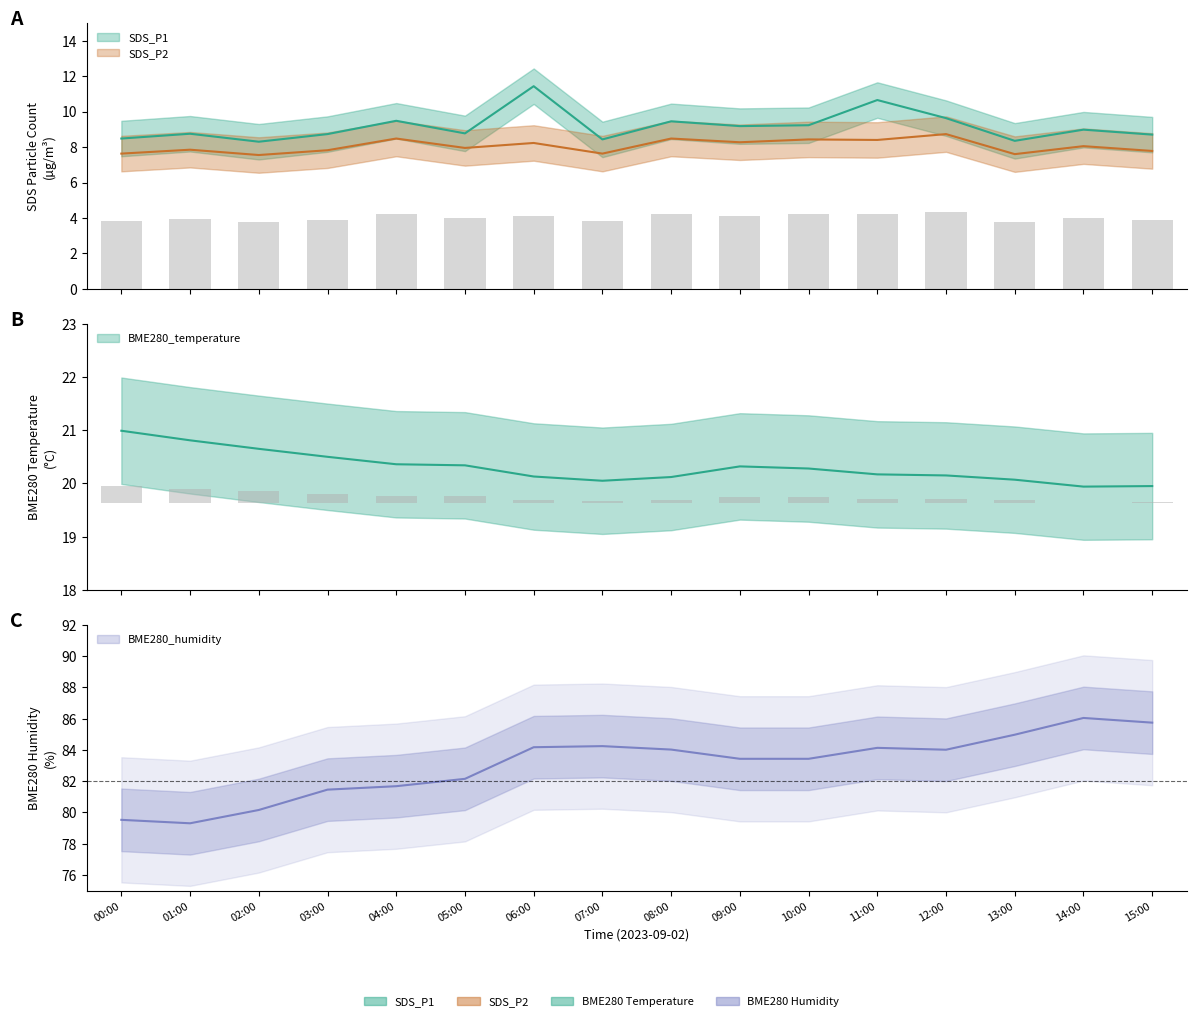

List the series in order of their peak value, lowest first.

SDS_P2, SDS_P1, BME280_temperature, BME280_humidity